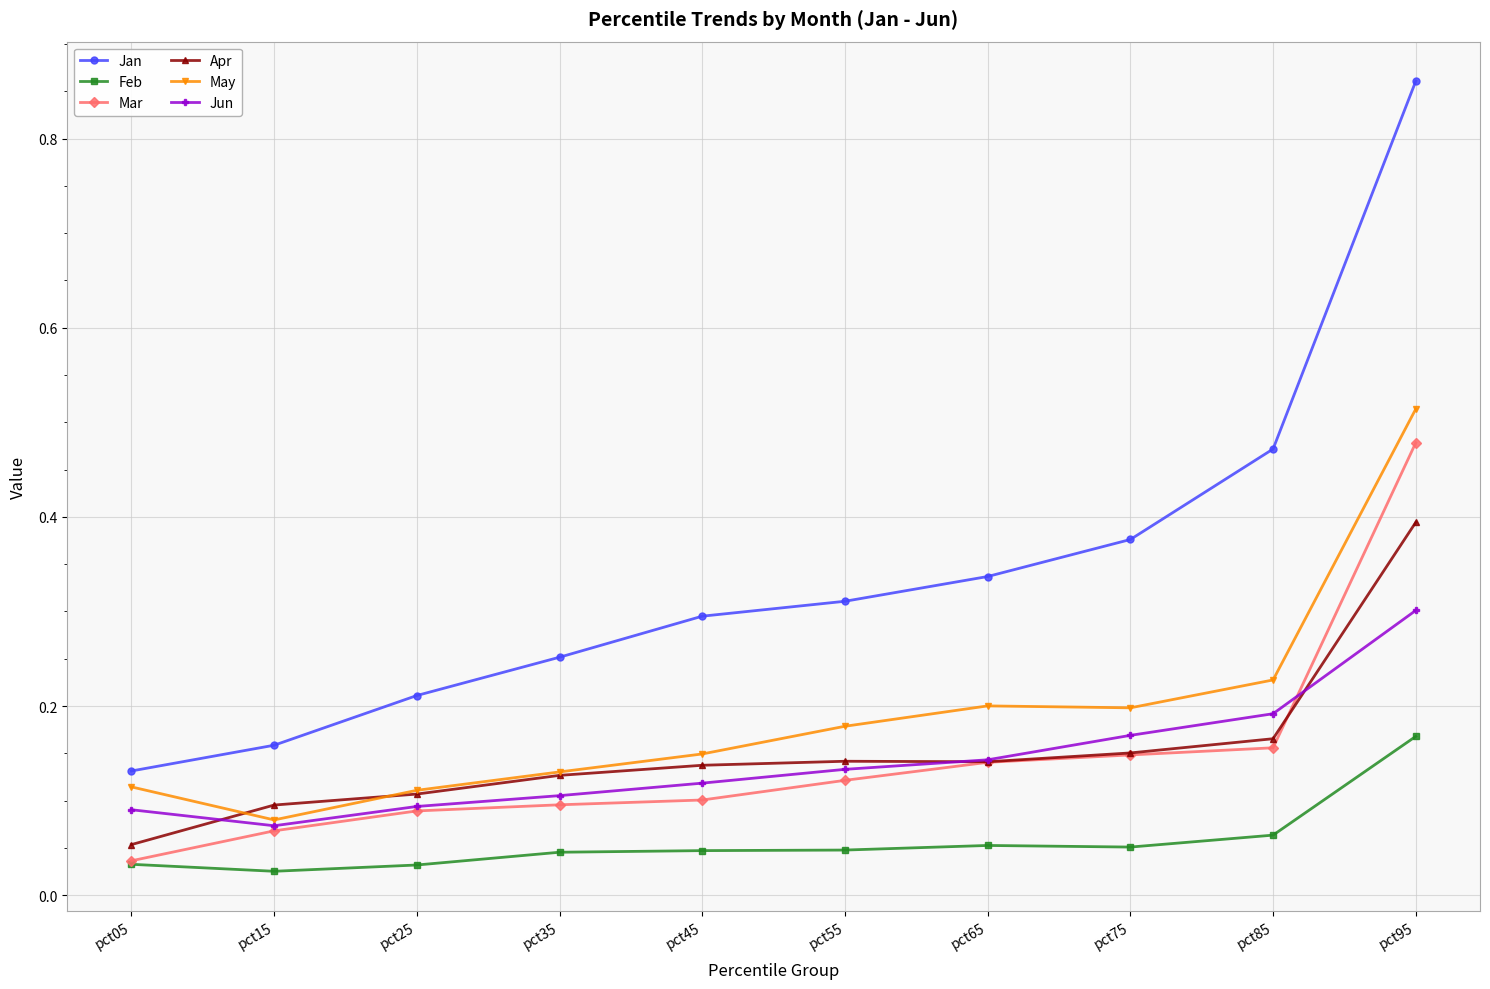

True or false: May has more than 1 points higher than both neighbors.

False